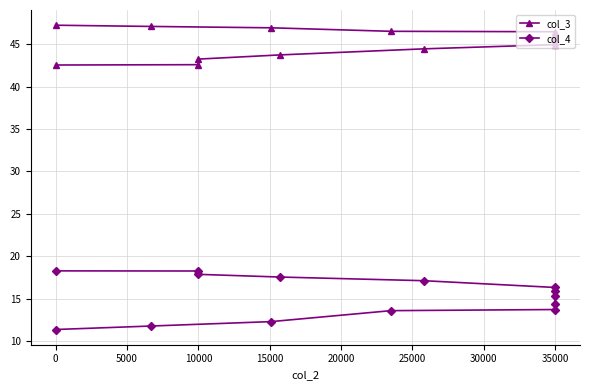

Is this an area chart (filled region under the line)?

No